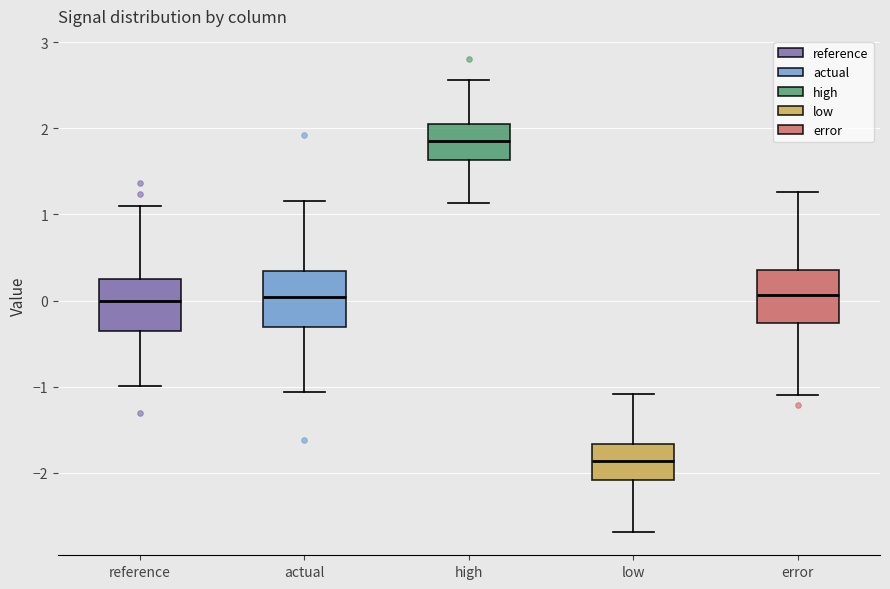

Where does the lower whisker of the box for error end on the y-axis? The values are not printed on the chart, so give them approximately, as read against the axis.

-1.1